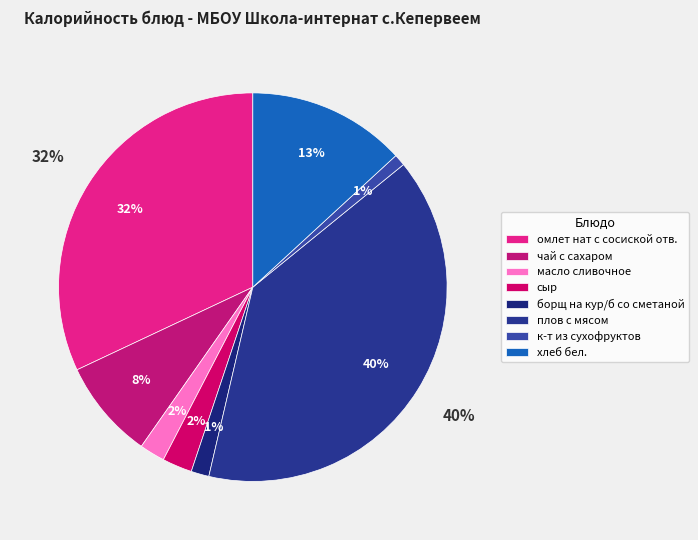

Rank the categories by value from lowest to highest.

к-т из сухофруктов, борщ на кур/б со сметаной, масло сливочное, сыр, чай с сахаром, хлеб бел., омлет нат с сосиской отв., плов с мясом